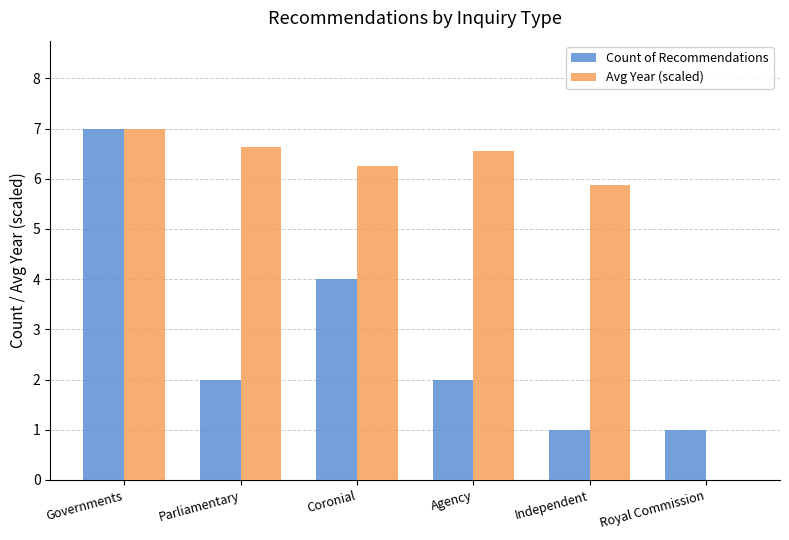

Between Agency and Royal Commission, which series saw the biggest shift?

Avg Year (scaled)